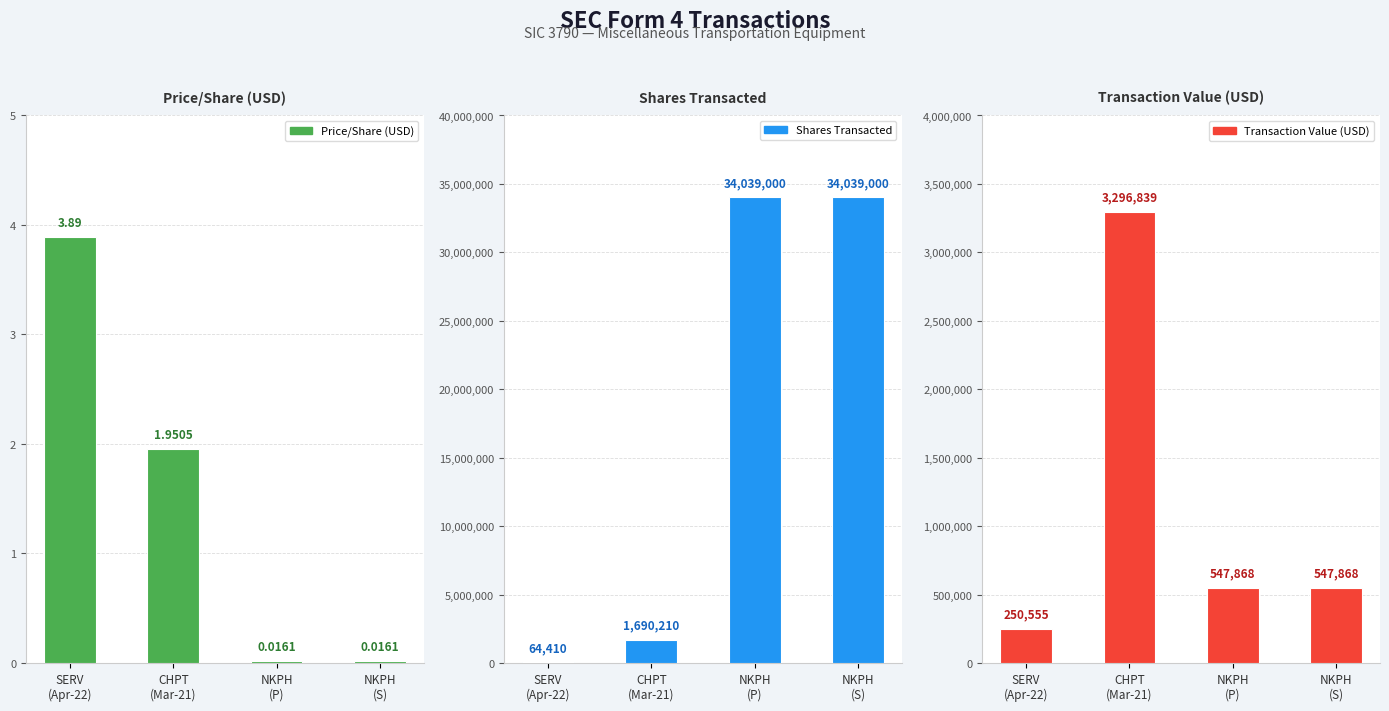

What is the label of the 2nd bar from the left?

CHPT
(Mar-21)